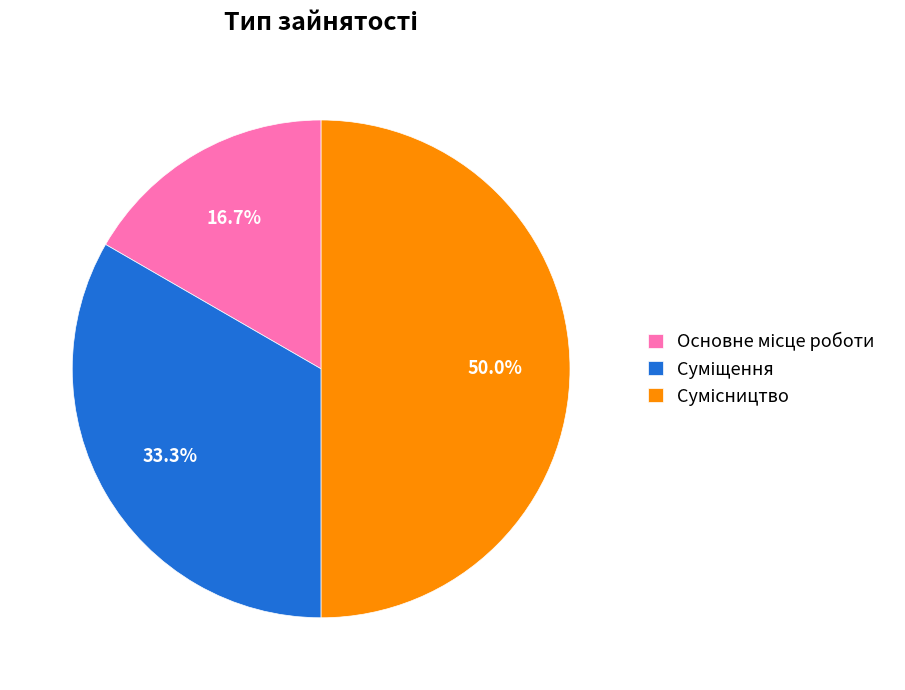

Count the number of slices in the pie.

3